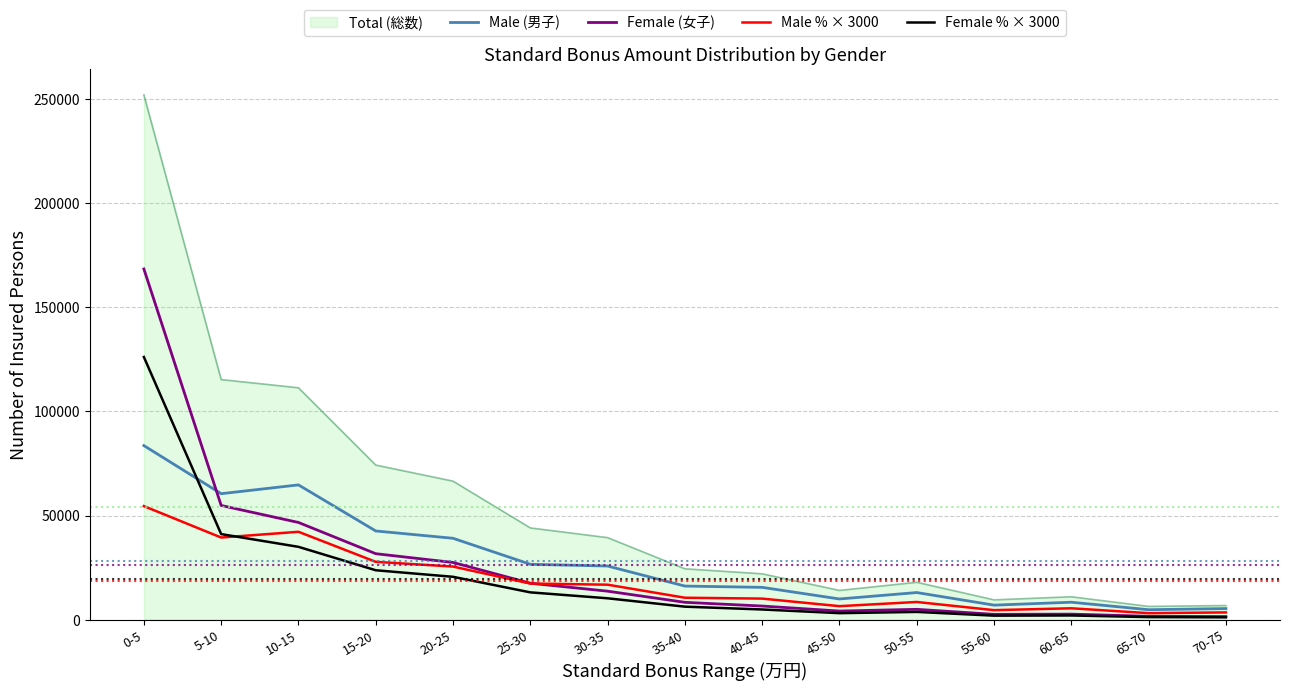

True or false: Female (女子) and Male (男子) intersect in this chart.

True